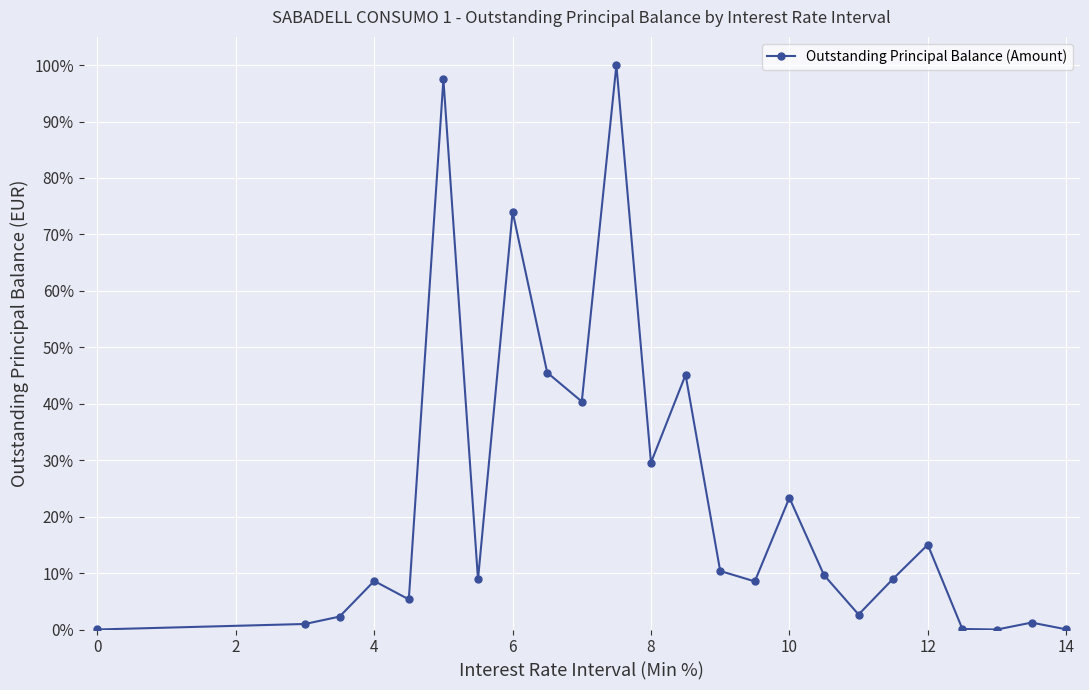

Does the chart have visible grid lines?

Yes